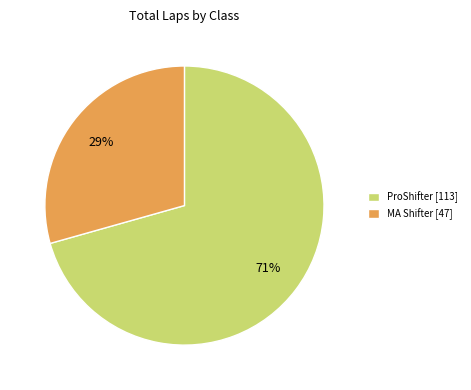

Count the number of slices in the pie.

2